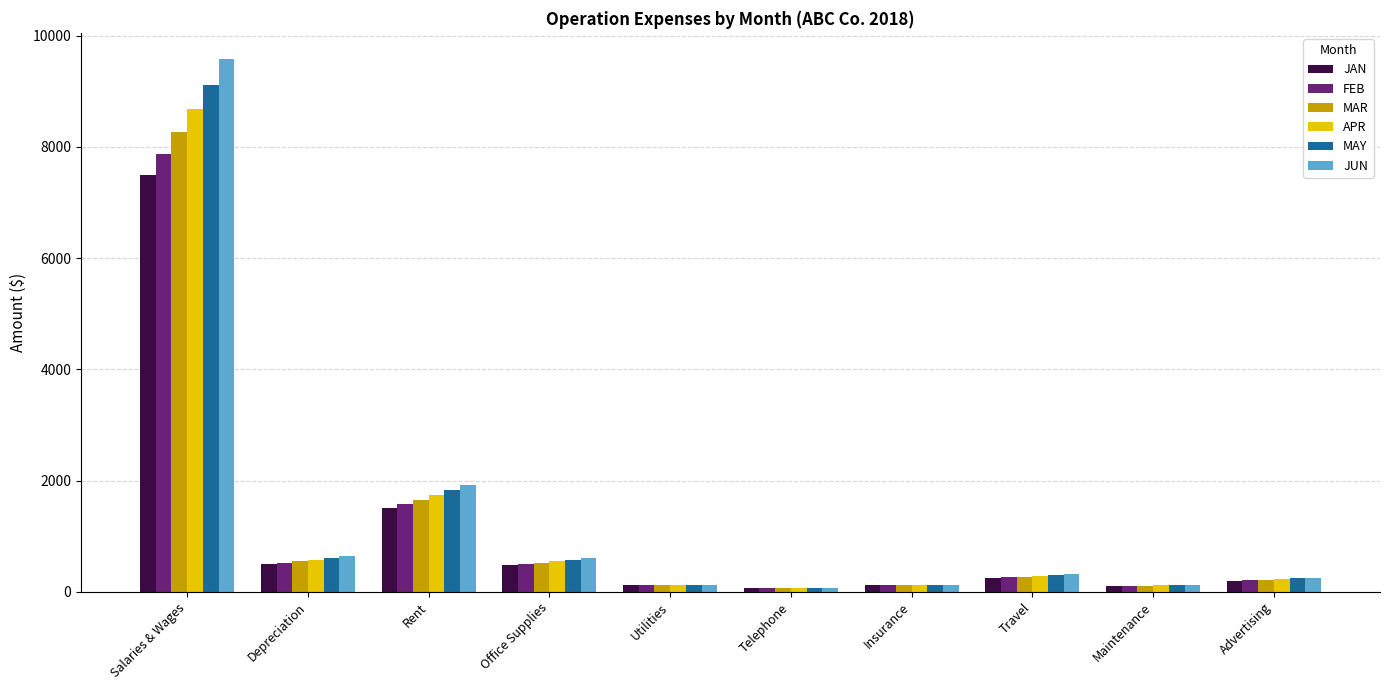

Rank the series by their average value, from lowest to highest.

JAN, FEB, MAR, APR, MAY, JUN